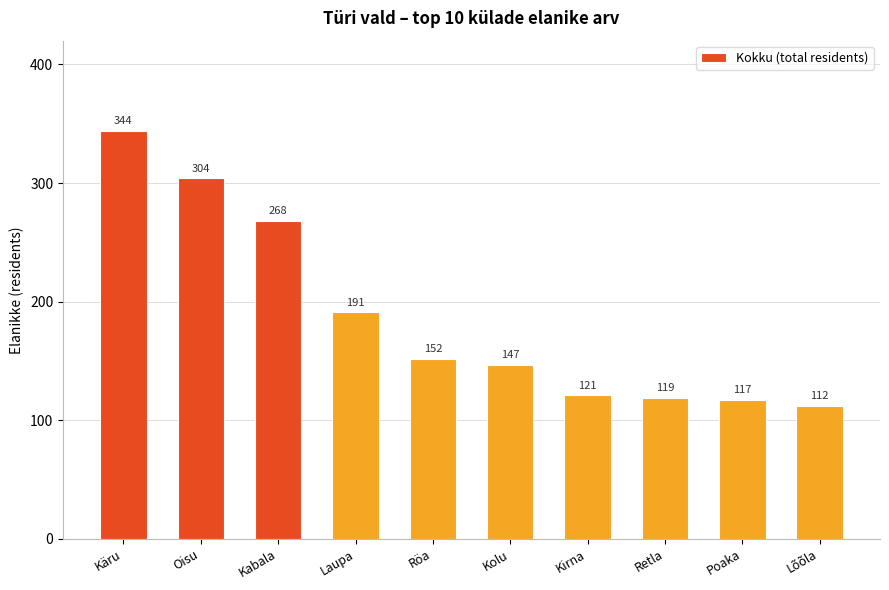

How many values are below 152?

5